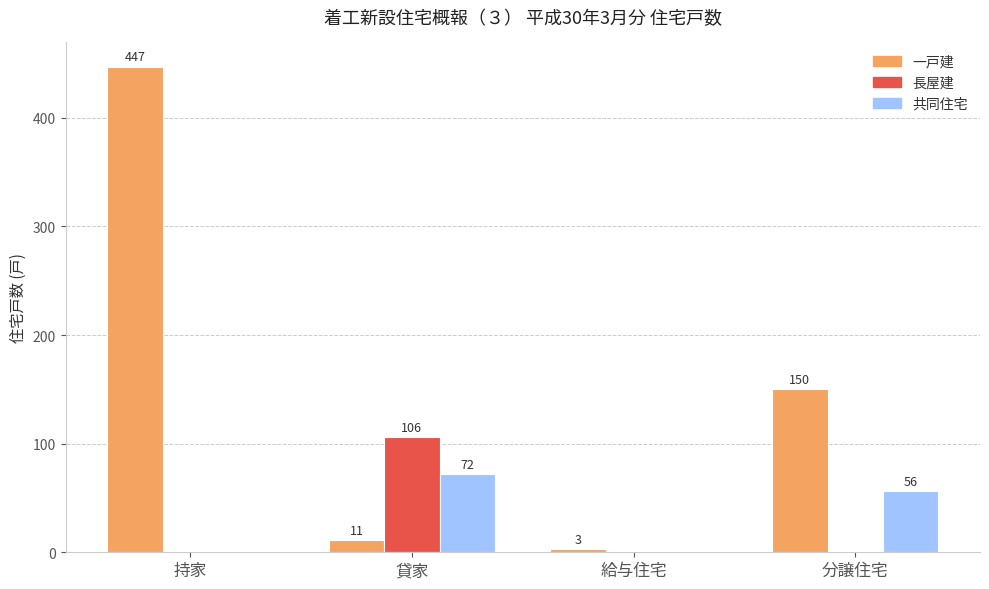

What is the sum of the 共同住宅 values at 持家 and 貸家?

72